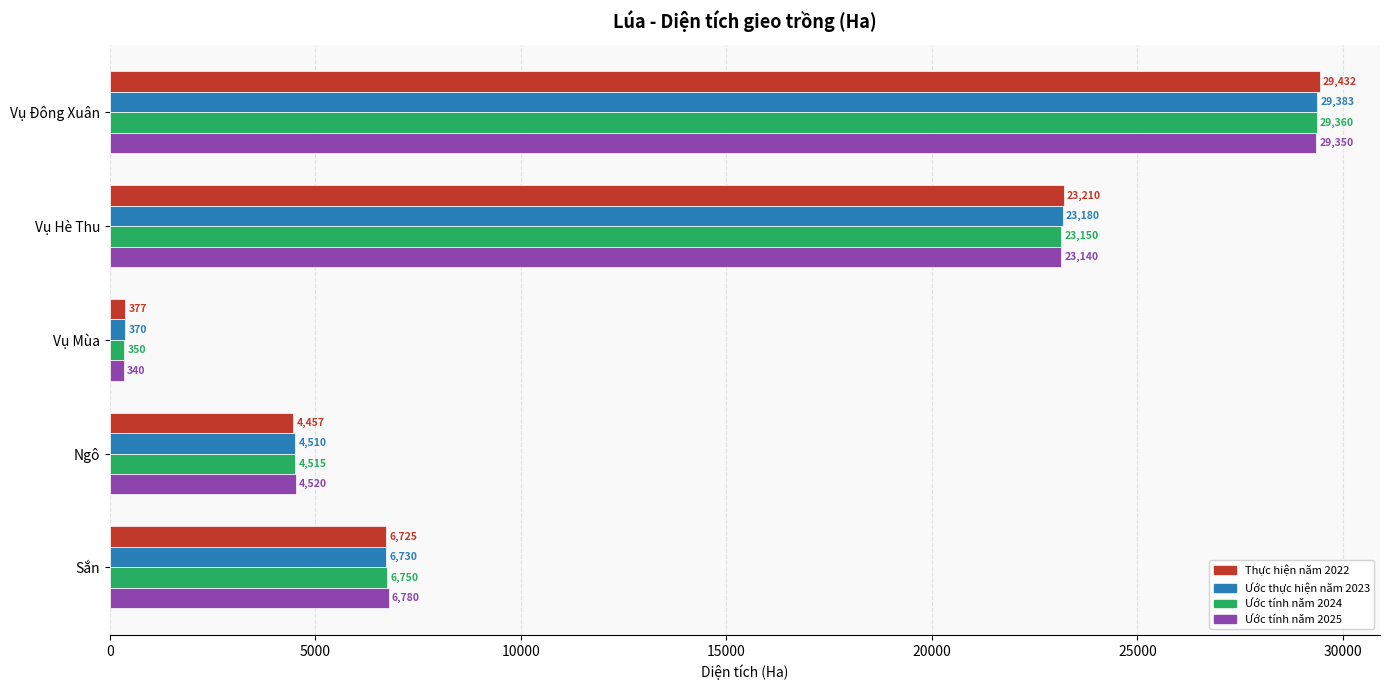

What is the smallest value displayed?

340.0